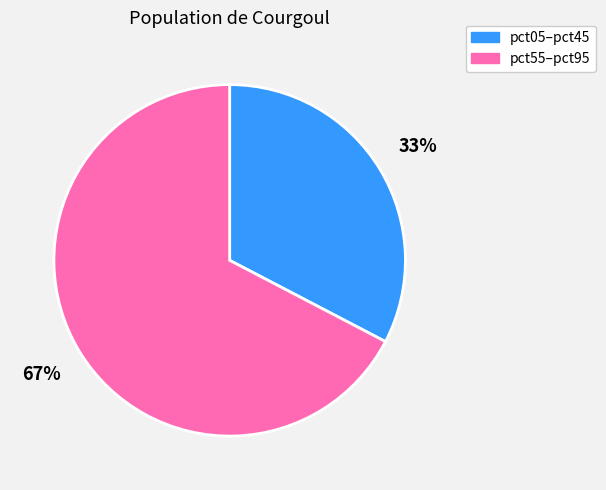

Is there any slice that represents more than half of the pie?

Yes